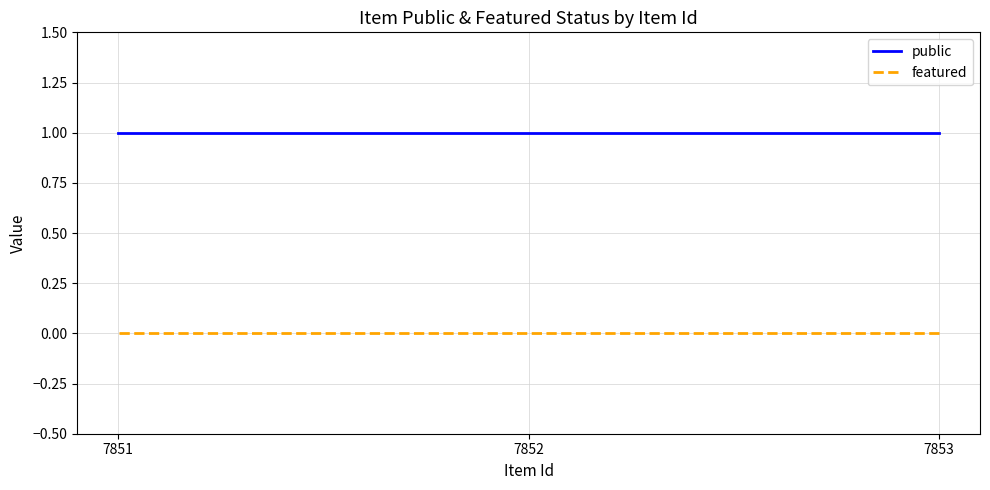

What is the sum of the public values at 7851 and 7853?

2